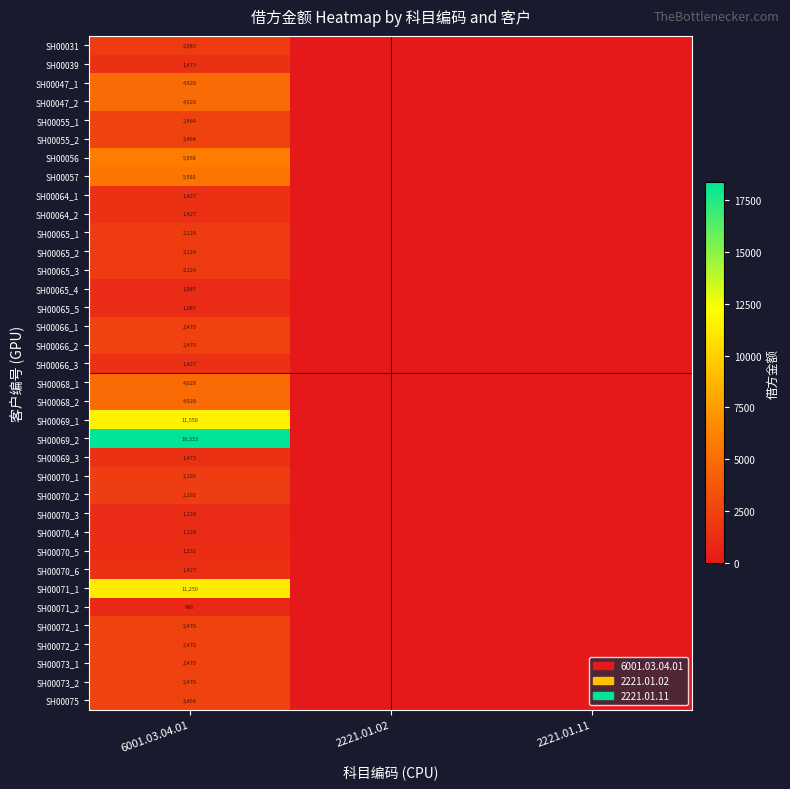

The value of SH00065_1 at 6001.03.04.01 is 2124. True or false?

True